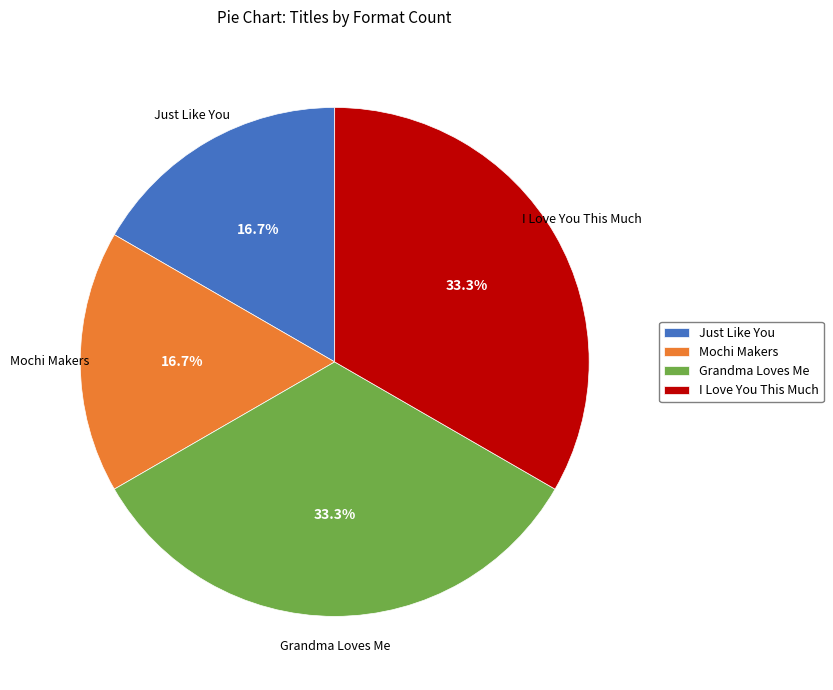

Combined, do Just Like You and Mochi Makers account for over 50%?

No